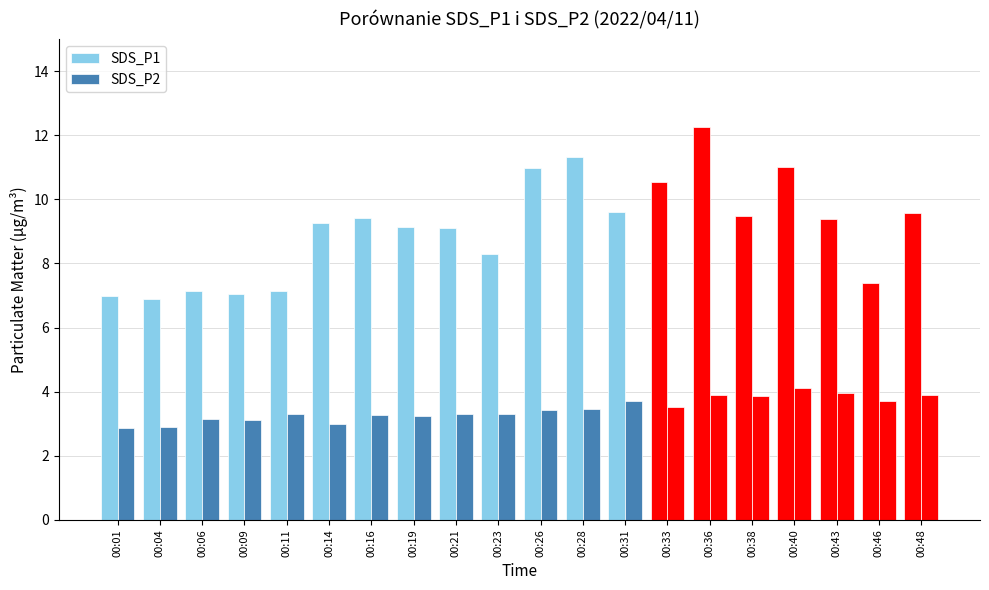

The SDS_P1 series shows 18.0 at 00:36. True or false?

False